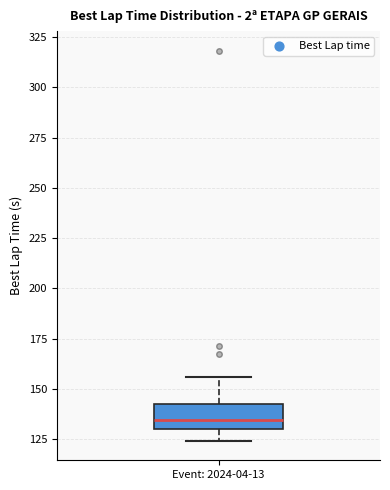

Read this box plot against the y-axis: the position of the median line, the range covered by the box, and the ends of both whiskers. The values are not printed on the chart, so give them approximately, as read against the axis.

median 135, box 130 to 140, whiskers 125 to 155